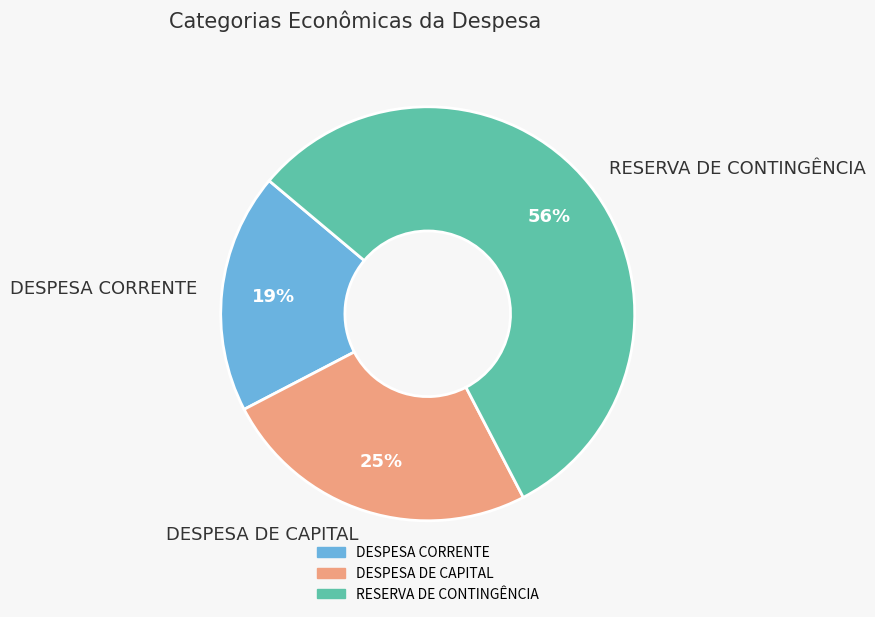

Which has a higher value, DESPESA DE CAPITAL or DESPESA CORRENTE?

DESPESA DE CAPITAL